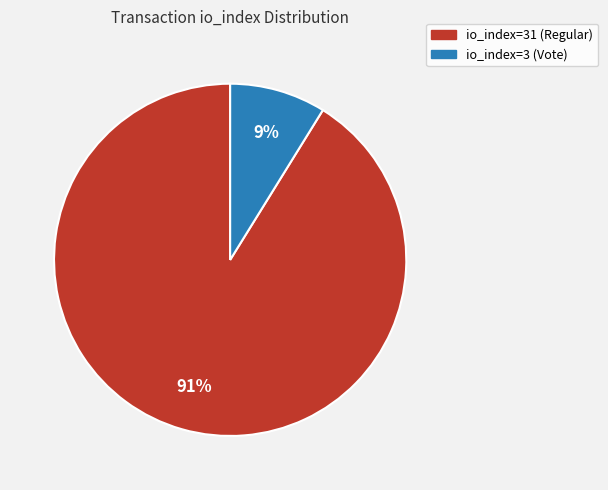

Which slice is the smallest?

io_index=3 (Vote)